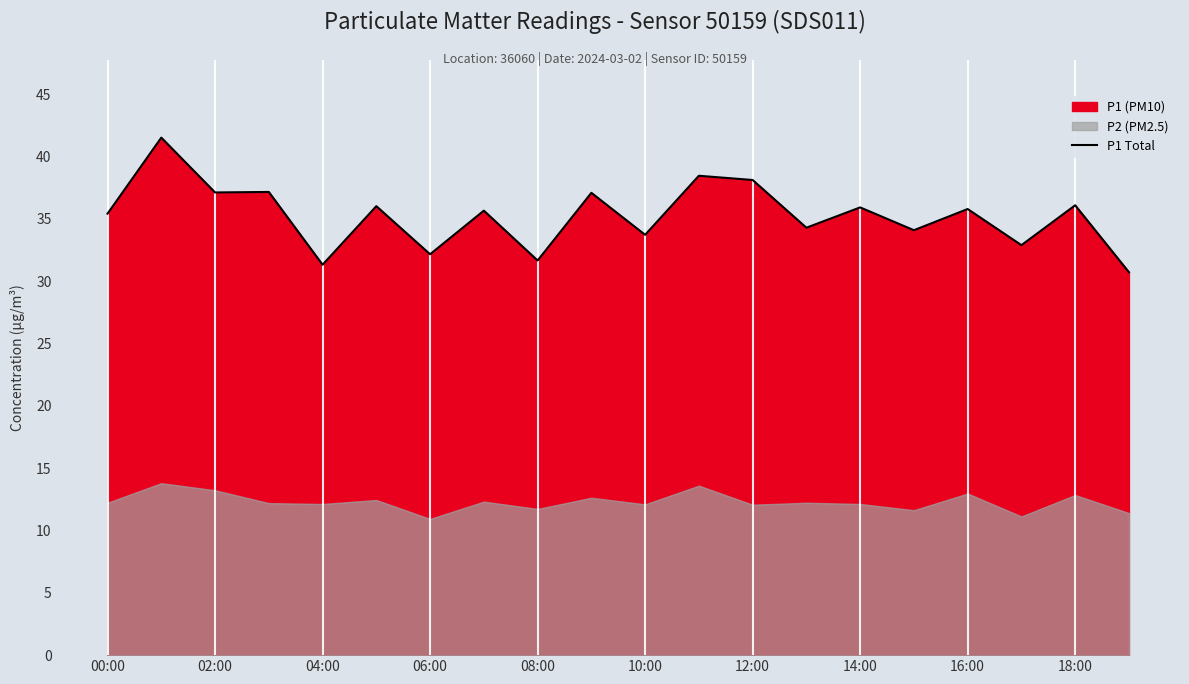

True or false: P1 Total has a value of 48.5 at 06:00.

False